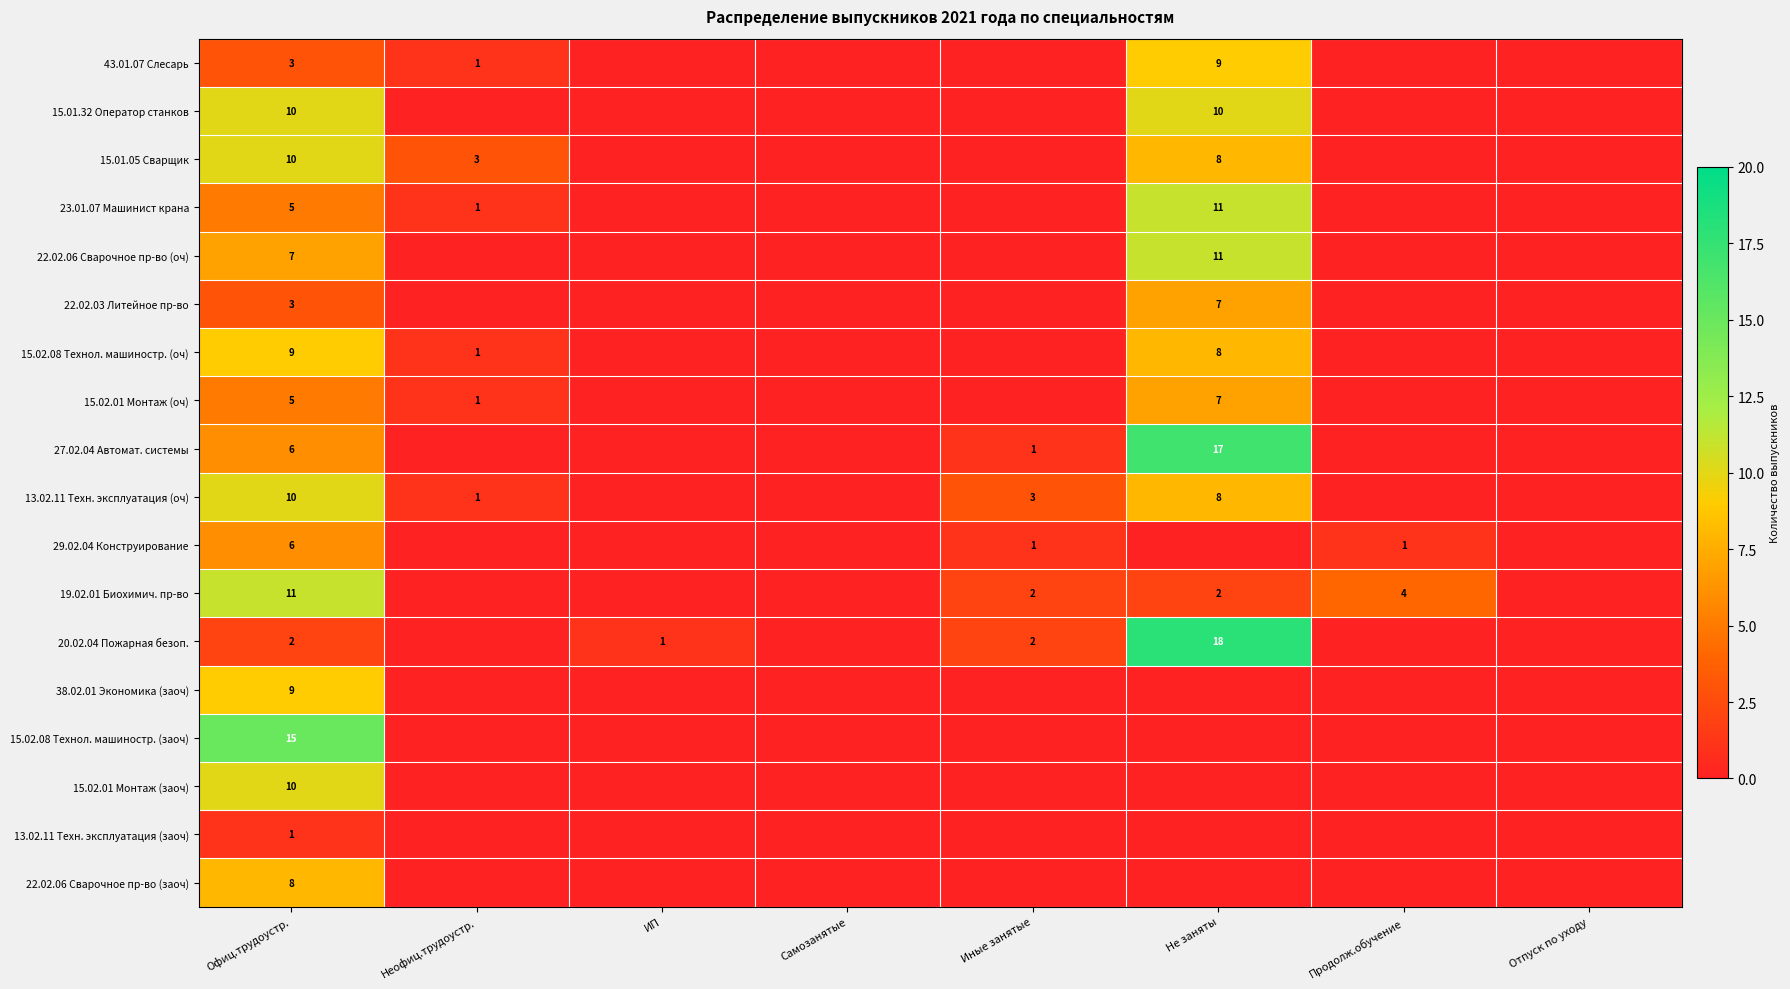

The 15.01.32 Оператор станков series shows 10 at Офиц.трудоустр.. True or false?

True